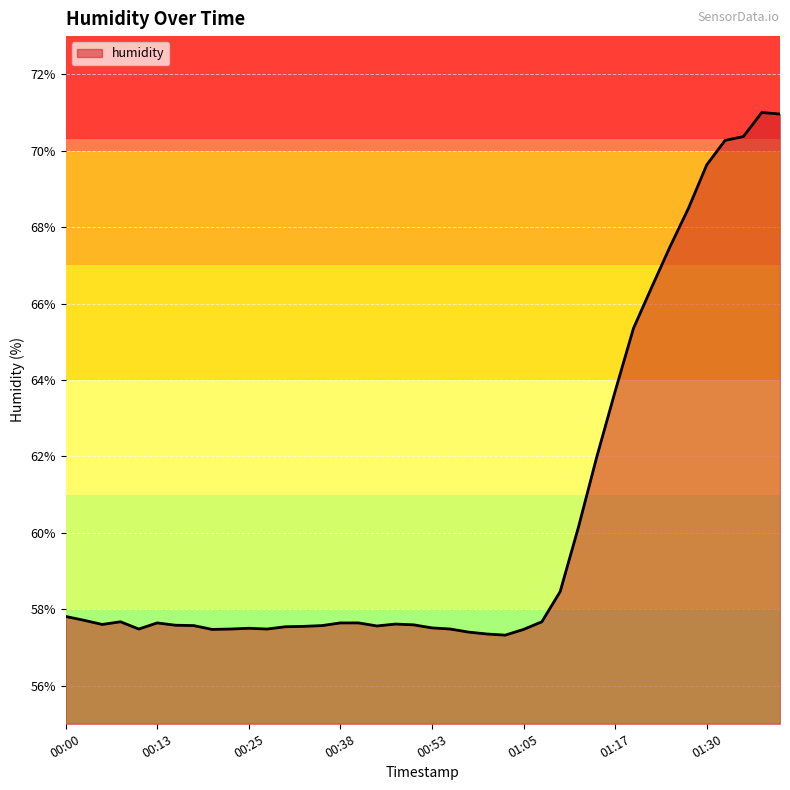

What is the difference between the maximum and minimum values?

13.7